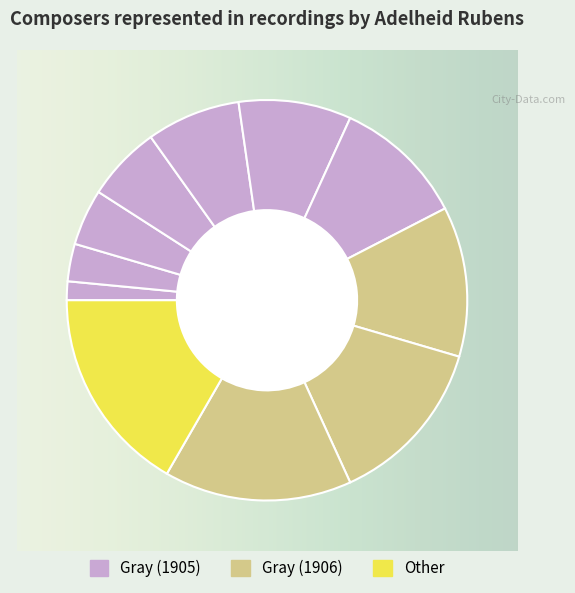

Does any single category account for the majority?

No